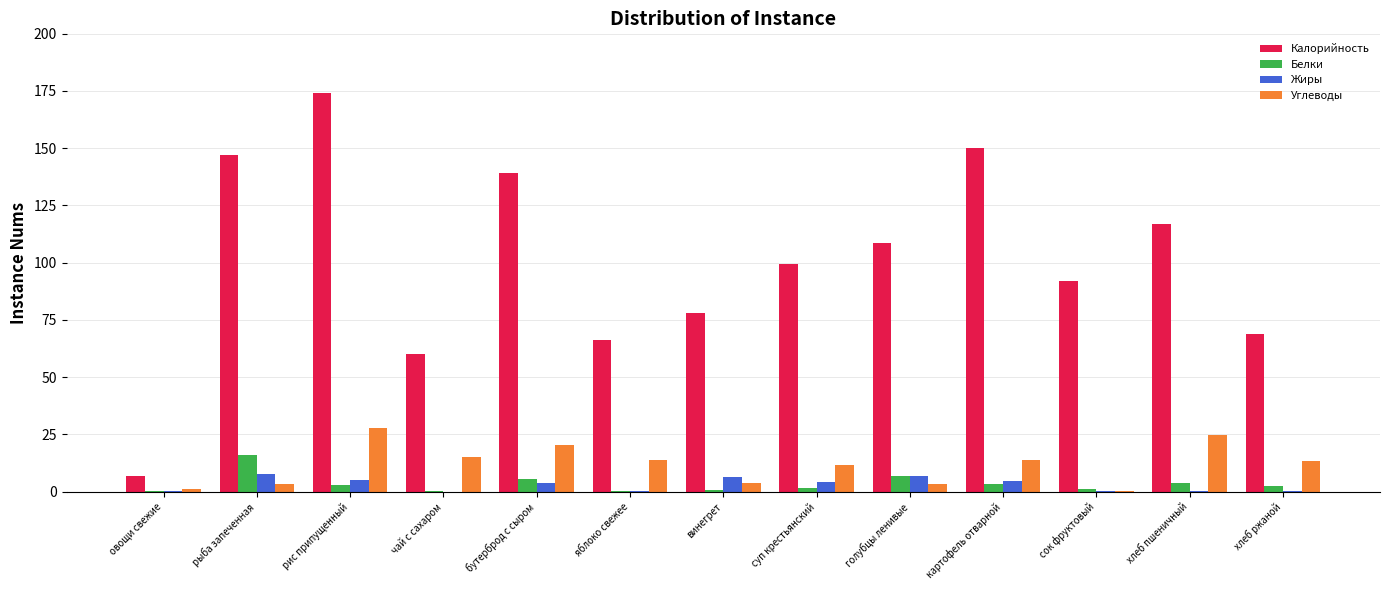

What is the sum of all Углеводы values?

152.5